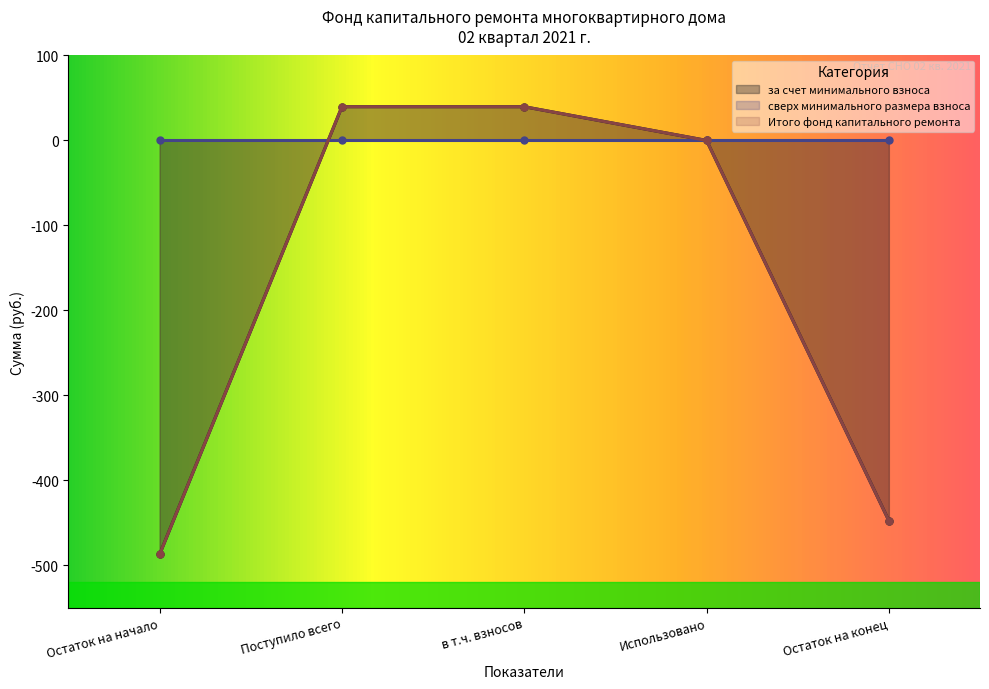

How many negative values does the за счет минимального взноса series have?

2